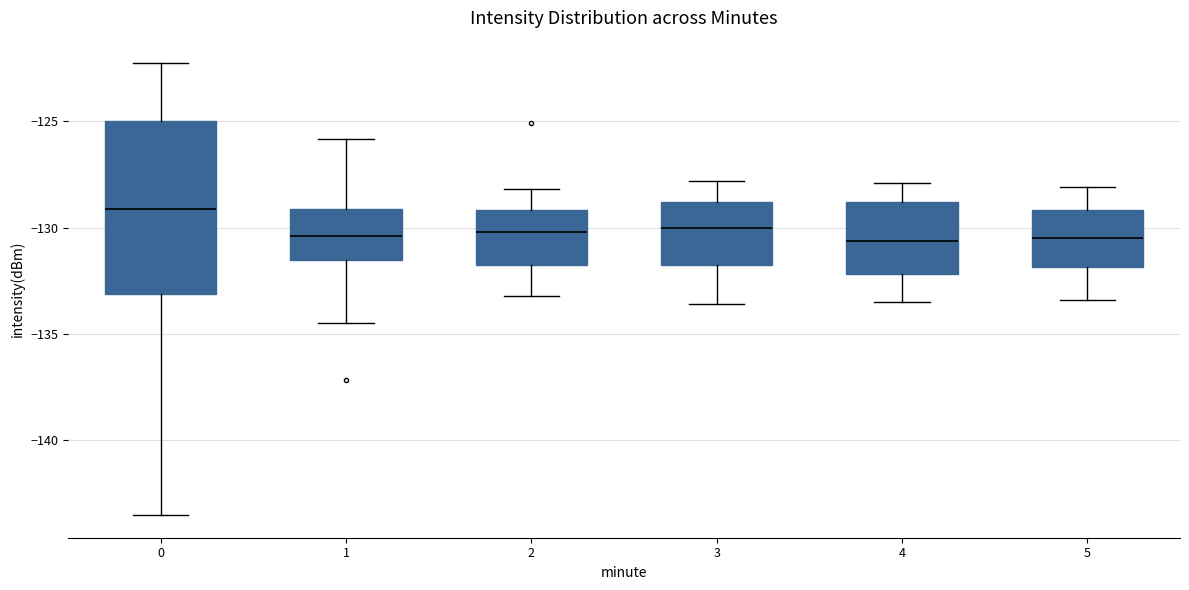

Where does the lower whisker of the box at x = 3 end on the y-axis? The values are not printed on the chart, so give them approximately, as read against the axis.

-133.5